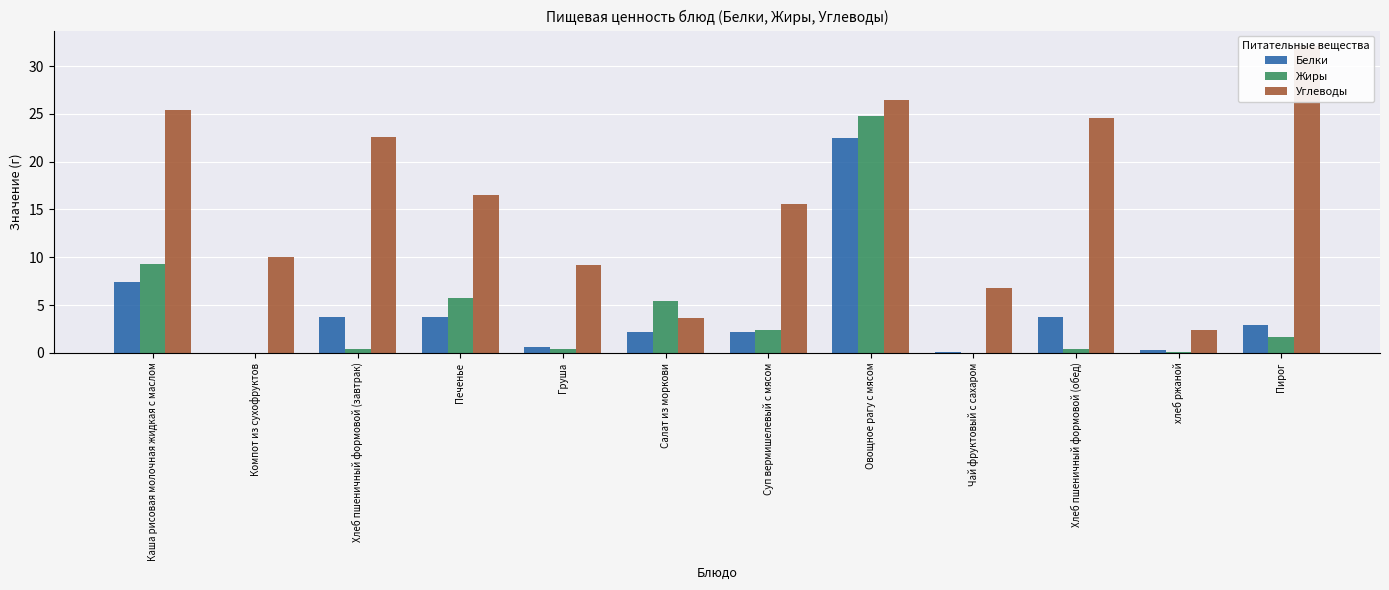

Which series has the largest range (max minus min)?

Углеводы